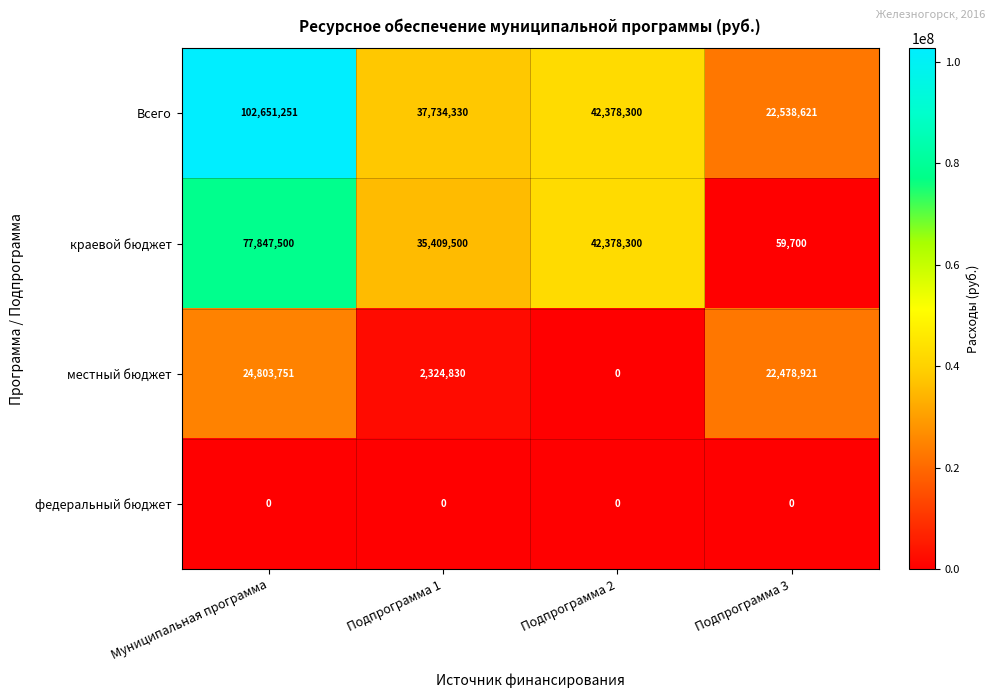

Reading left to right, what are all the values shown in this chart?

Всего: 102651251	37734330	42378300	22538621
краевой бюджет: 77847500	35409500	42378300	59700
местный бюджет: 24803751	2324830	0	22478921
федеральный бюджет: 0	0	0	0